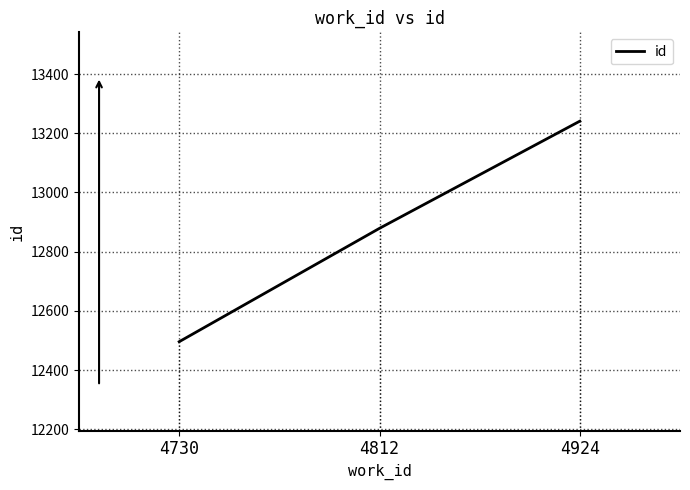

Reading right to left, list all the values displayed in this chart.

13241	12879	12496